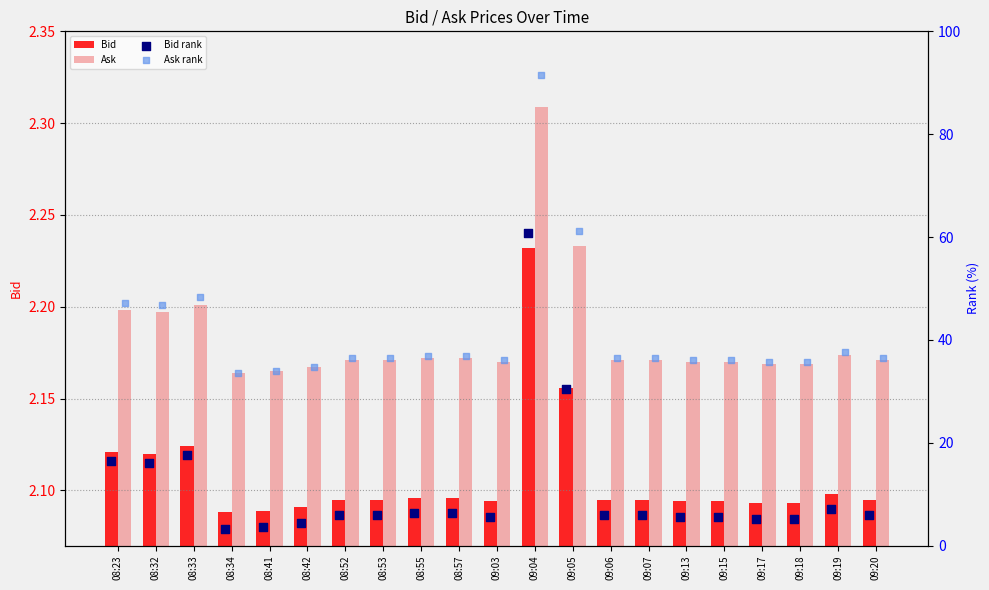

Which series contains the lowest Y value?

Bid